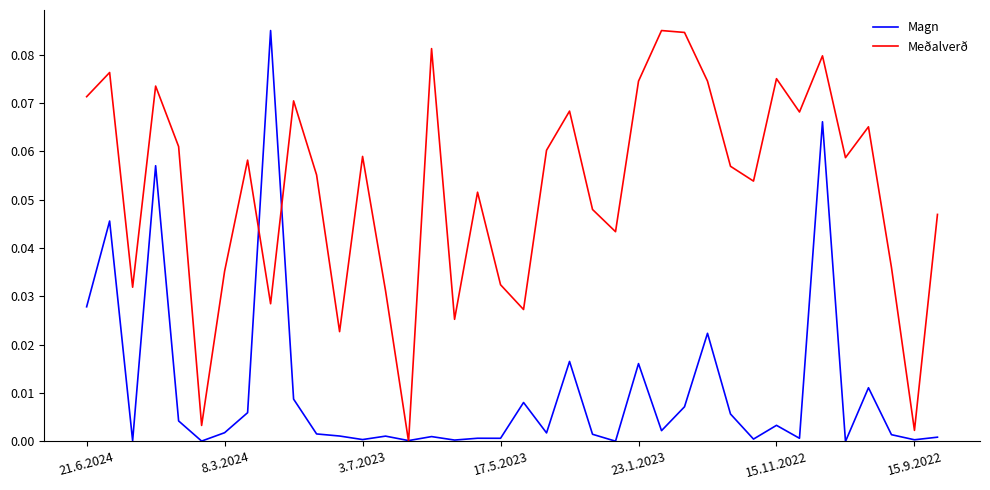

True or false: Magn and Meðalverð intersect in this chart.

True